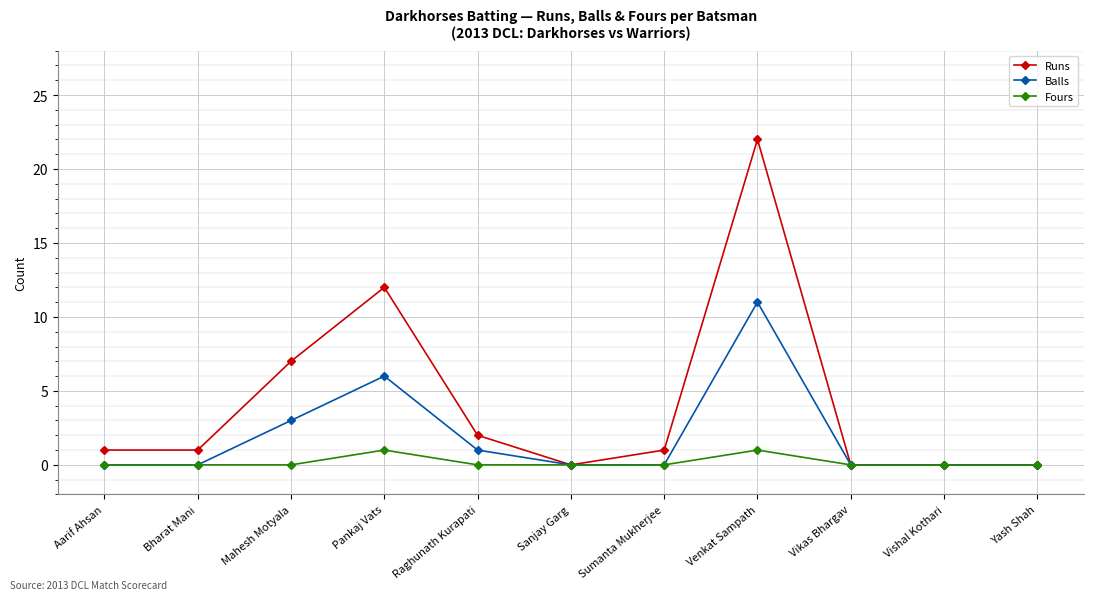

At which category is the sum across all series the highest?

Venkat Sampath